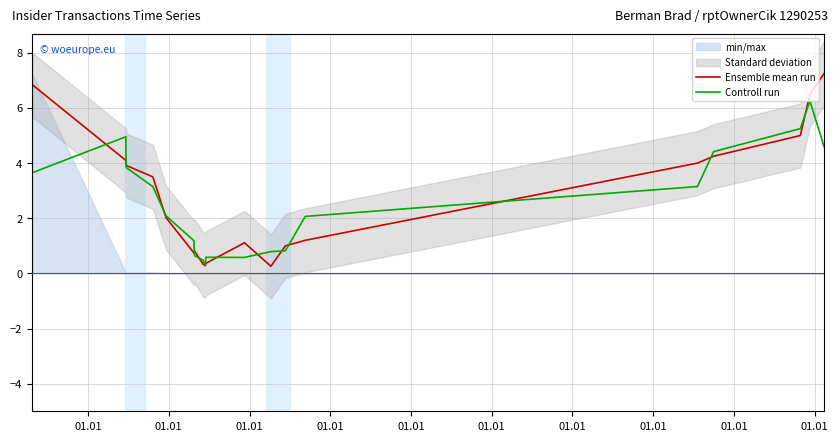

What is the minimum value for Ensemble mean run?

0.3